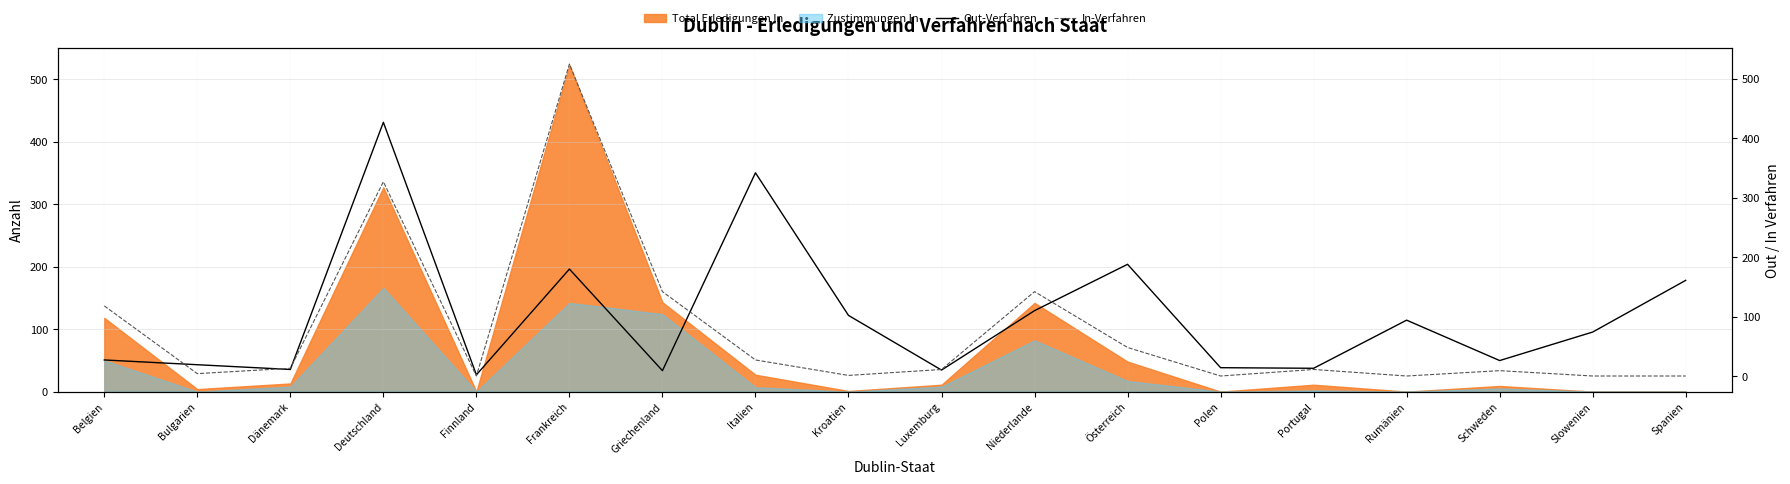

True or false: In-Verfahren has a value of 16 at Portugal.

False